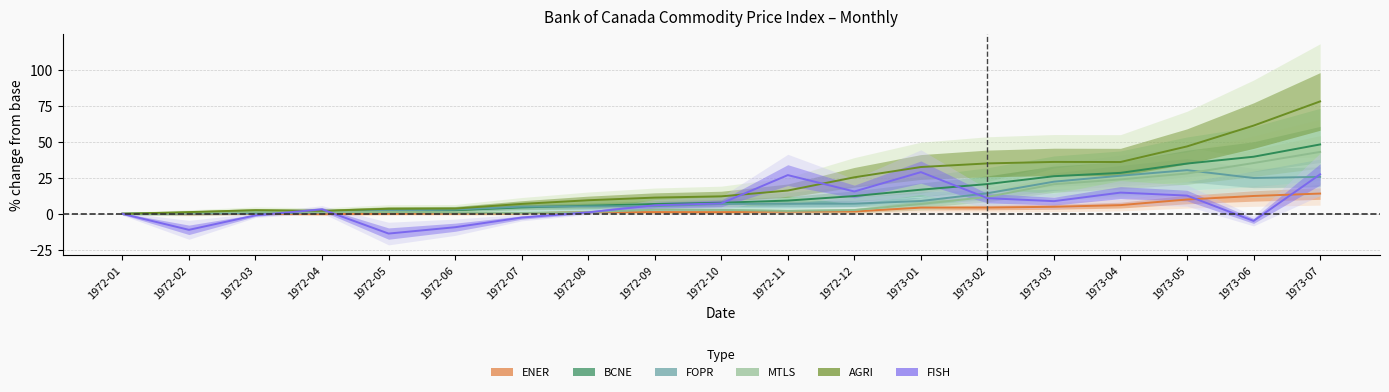

Which category has the highest value across all series?

1973-07